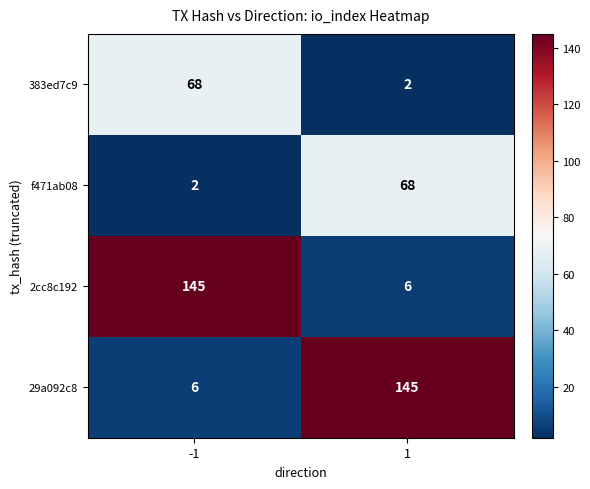

What is the difference between the maximum and minimum values in the 383ed7c9 series?

66